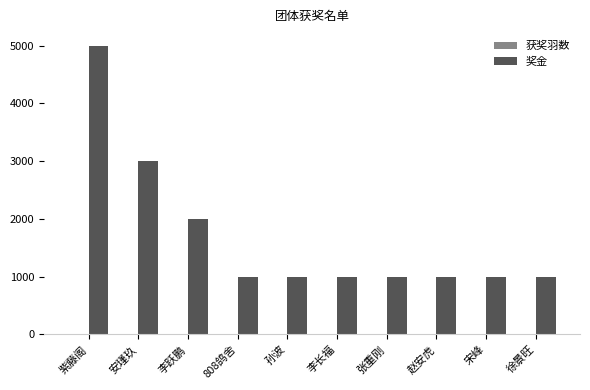

Which category has the highest value across all series?

紫藤阁